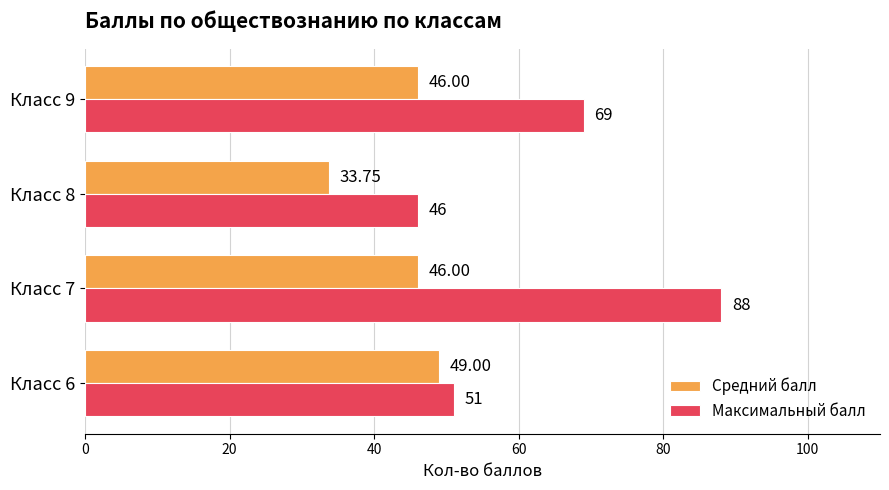

Which series has the largest range (max minus min)?

Максимальный балл